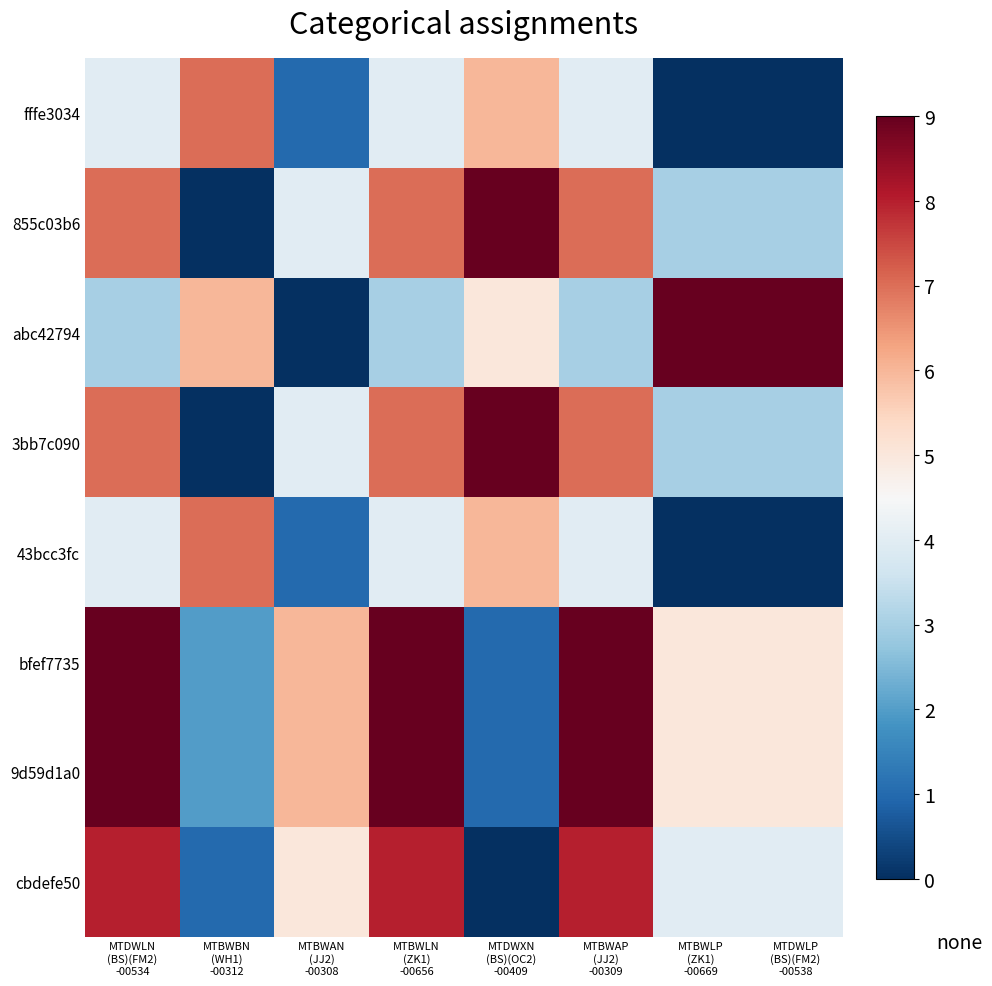

Between MTDWLN (BS)(FM2) -00534 and MTBWBN (WH1) -00312, which series saw the biggest shift?

855c03b6